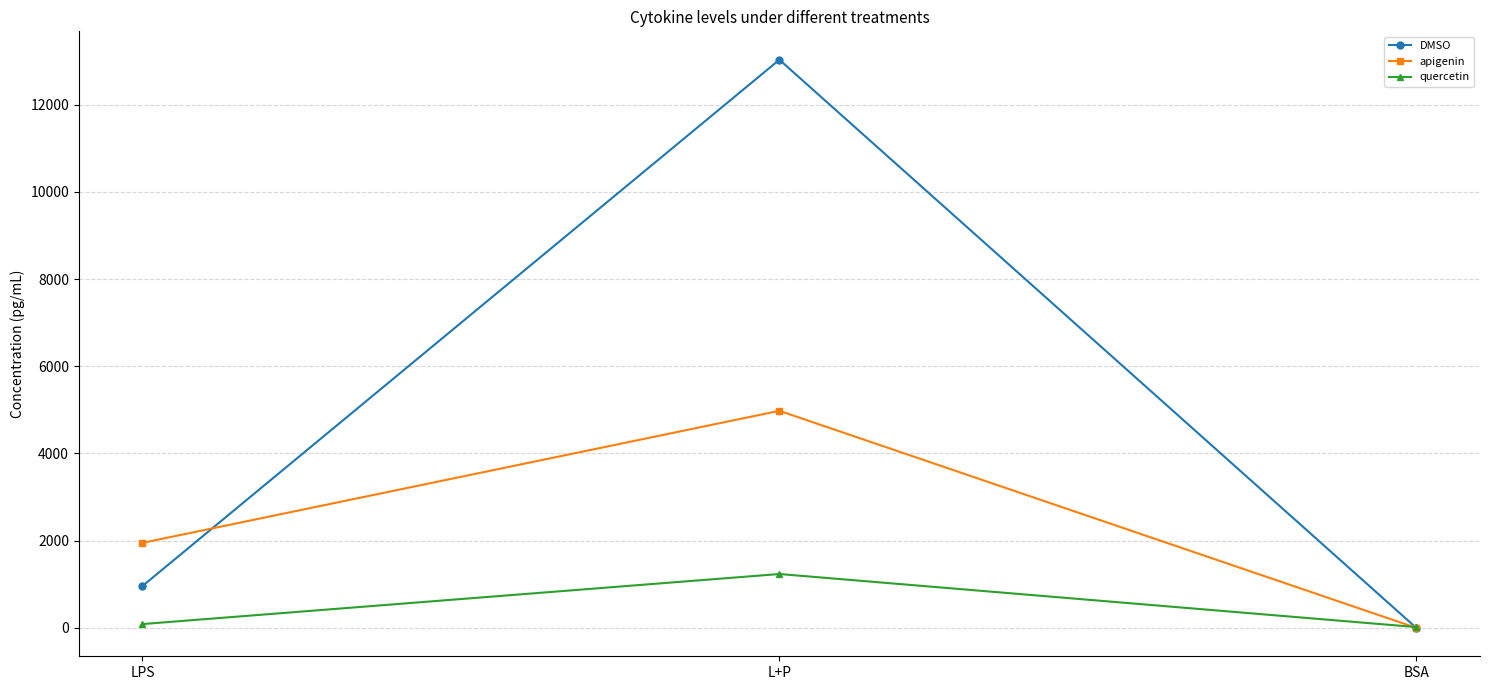

What is the difference between the second highest and minimum values in the DMSO series?

960.2